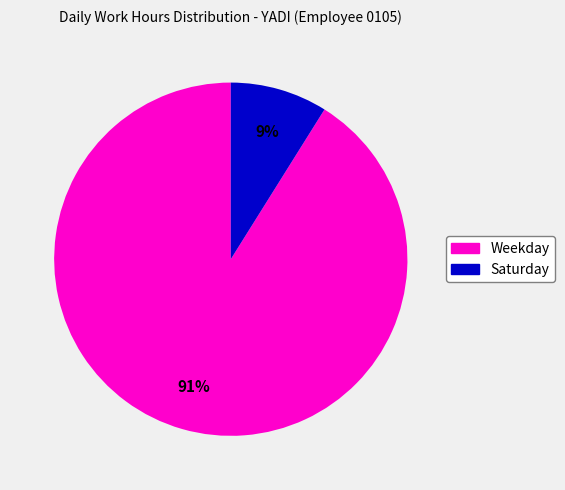

Is there a majority slice in this chart?

Yes